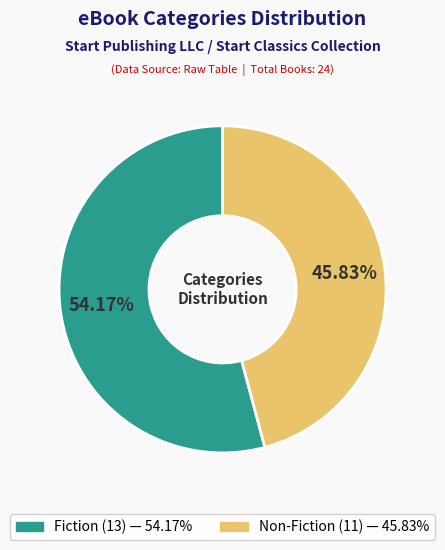

True or false: Fiction accounts for 54% of the total.

True